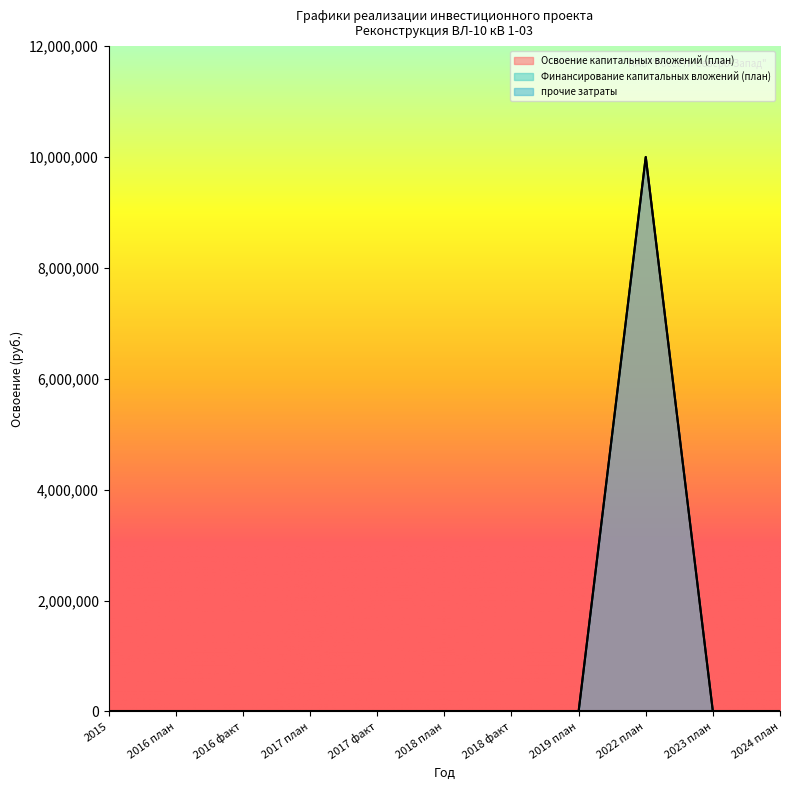

True or false: прочие затраты and Освоение капитальных вложений (план) cross at least once.

False